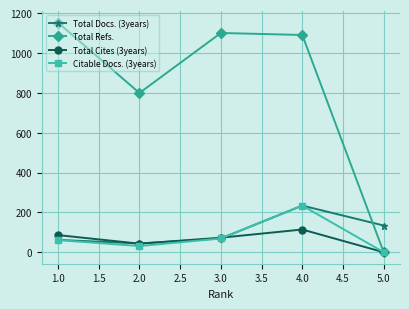

How many lines are shown in the chart?

4